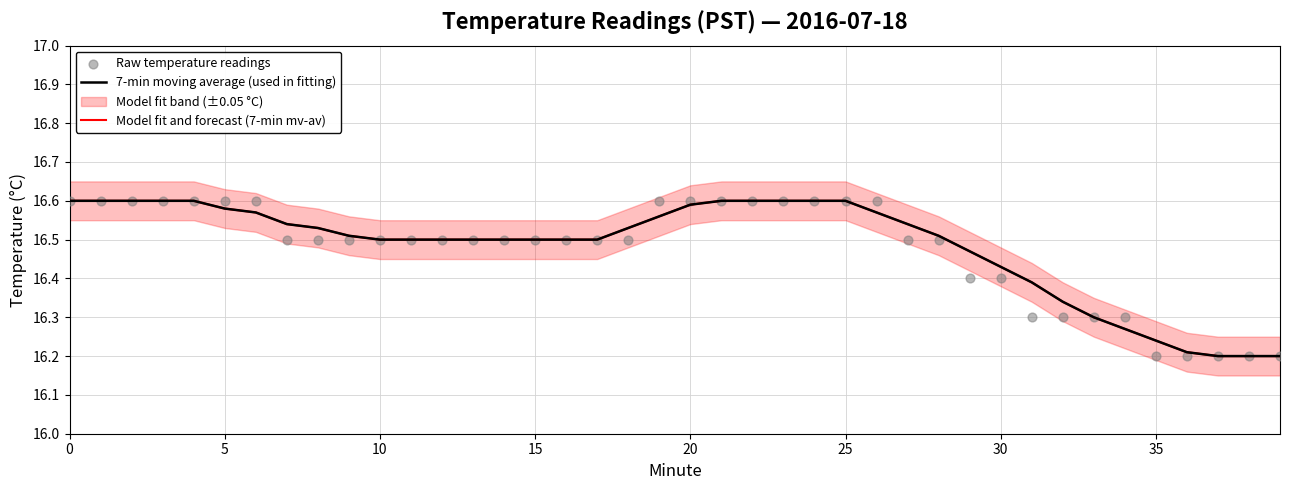

Is the value of Raw temperature readings at −5 greater than the value of Model fit and forecast (7-min mv-av) at 21?

No